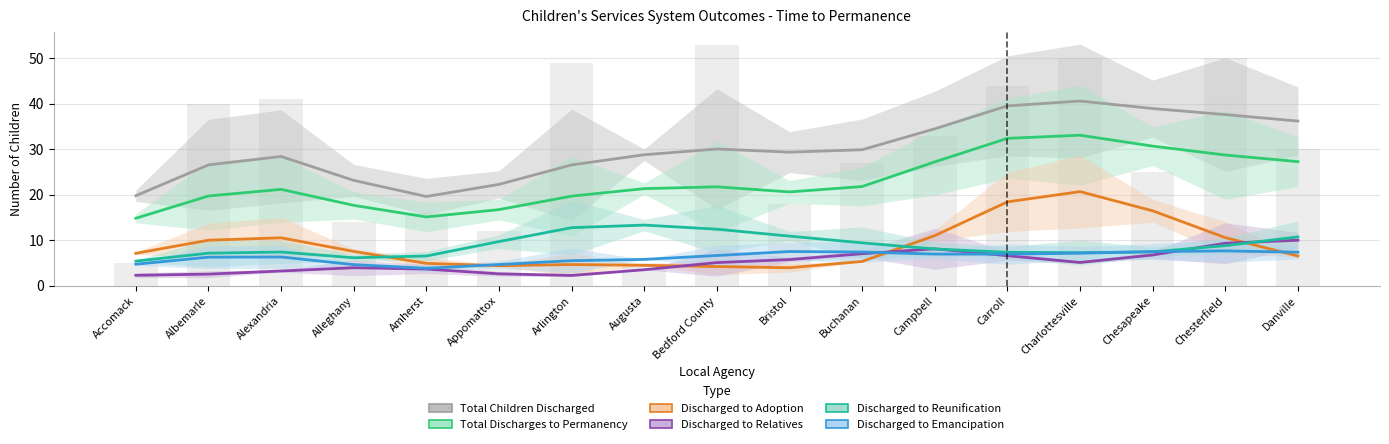

The Discharged to Relatives series shows 5.9 at Chesterfield. True or false?

False